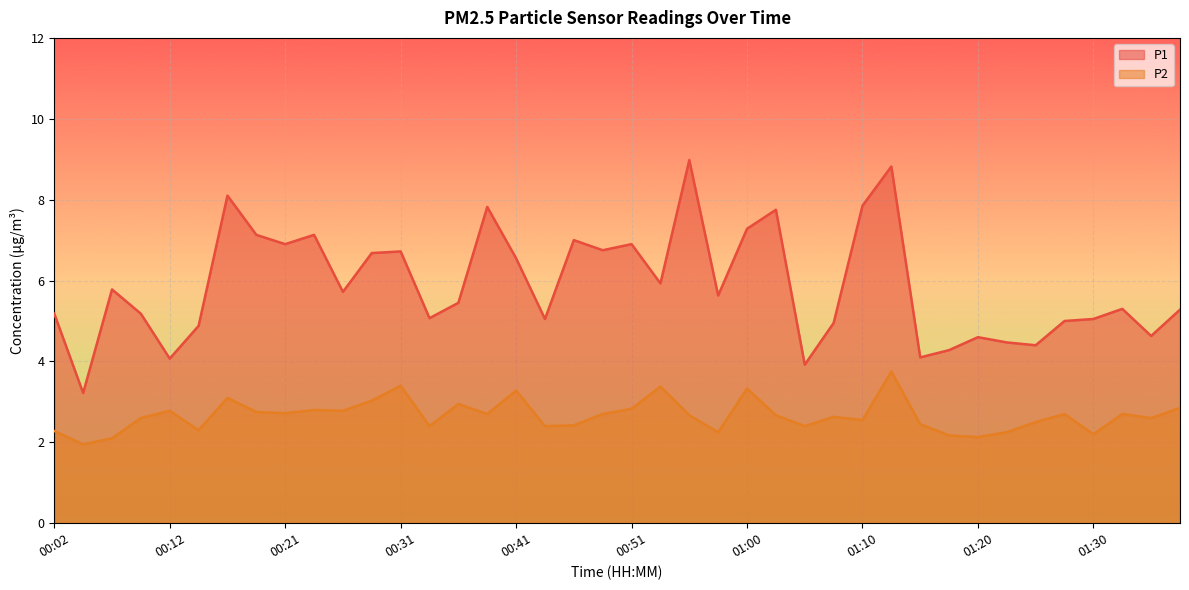

What is the label of the 24th point from the right?

00:41